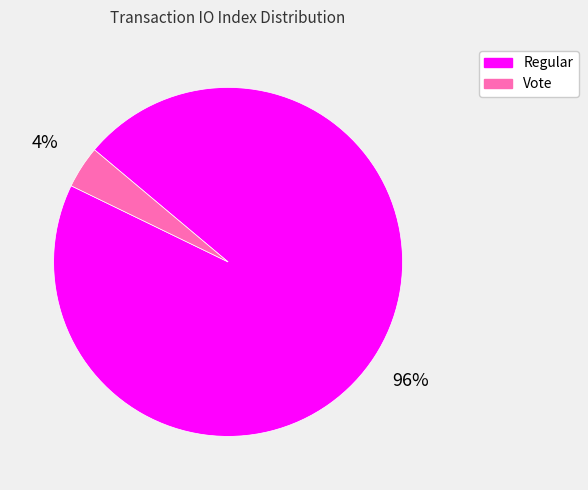

How many segments does this pie chart have?

2